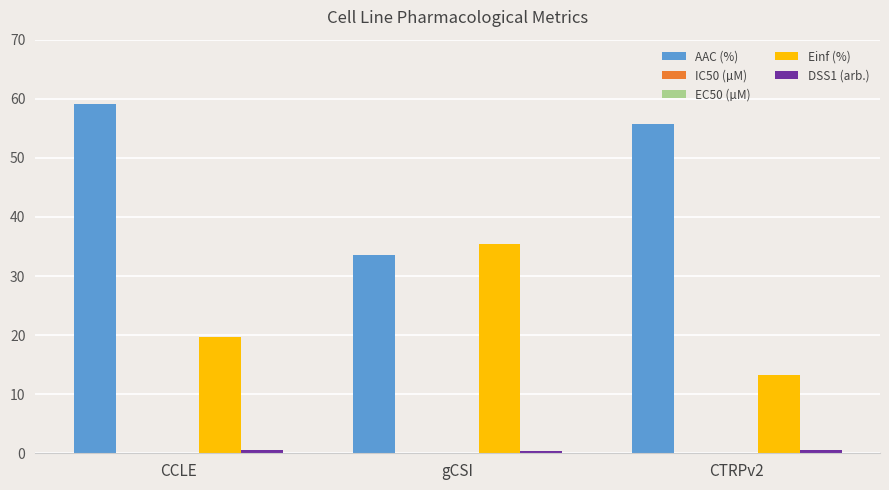

Which category has the highest value across all series?

CCLE